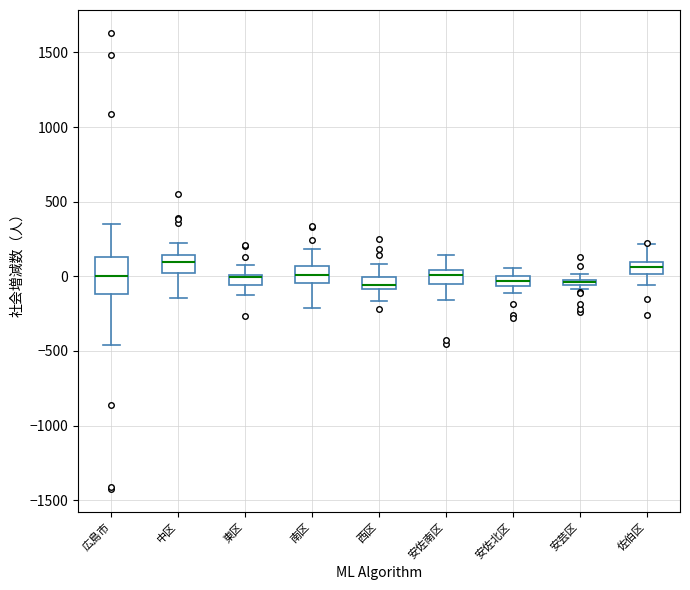

Where does the median line of the box for 南区 sit on the y-axis? The values are not printed on the chart, so give them approximately, as read against the axis.

0